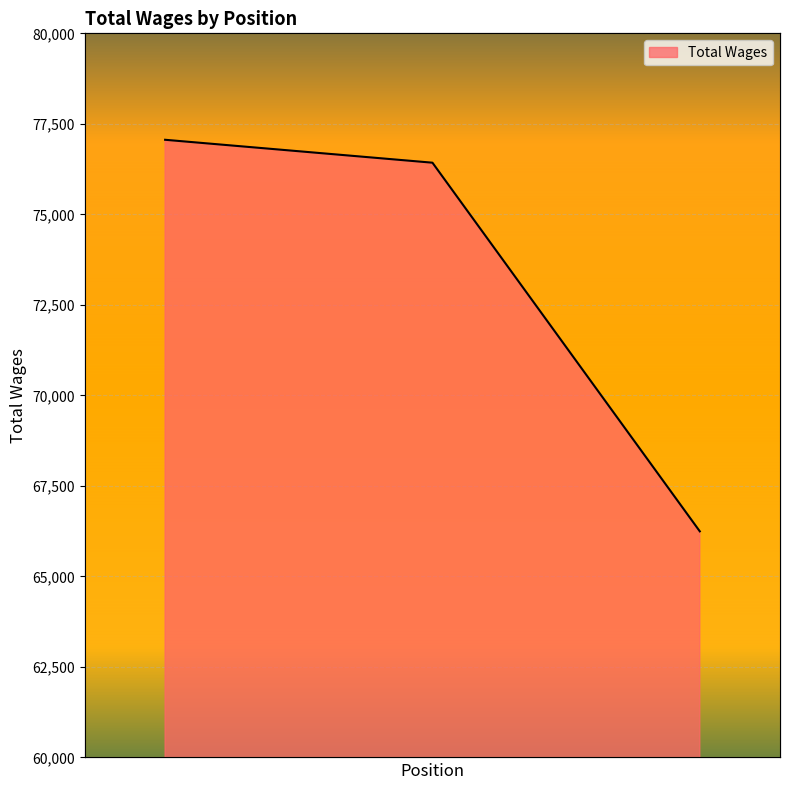

What is the sum of all values?

219732